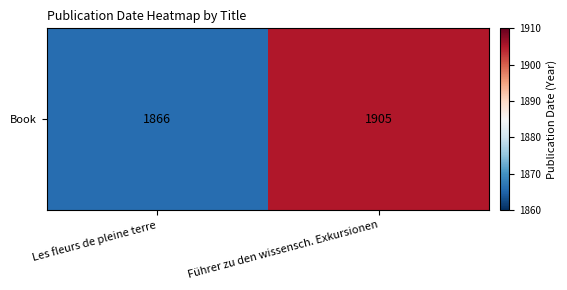

Reading left to right, transcribe all the data shown in this chart.

1866	1905